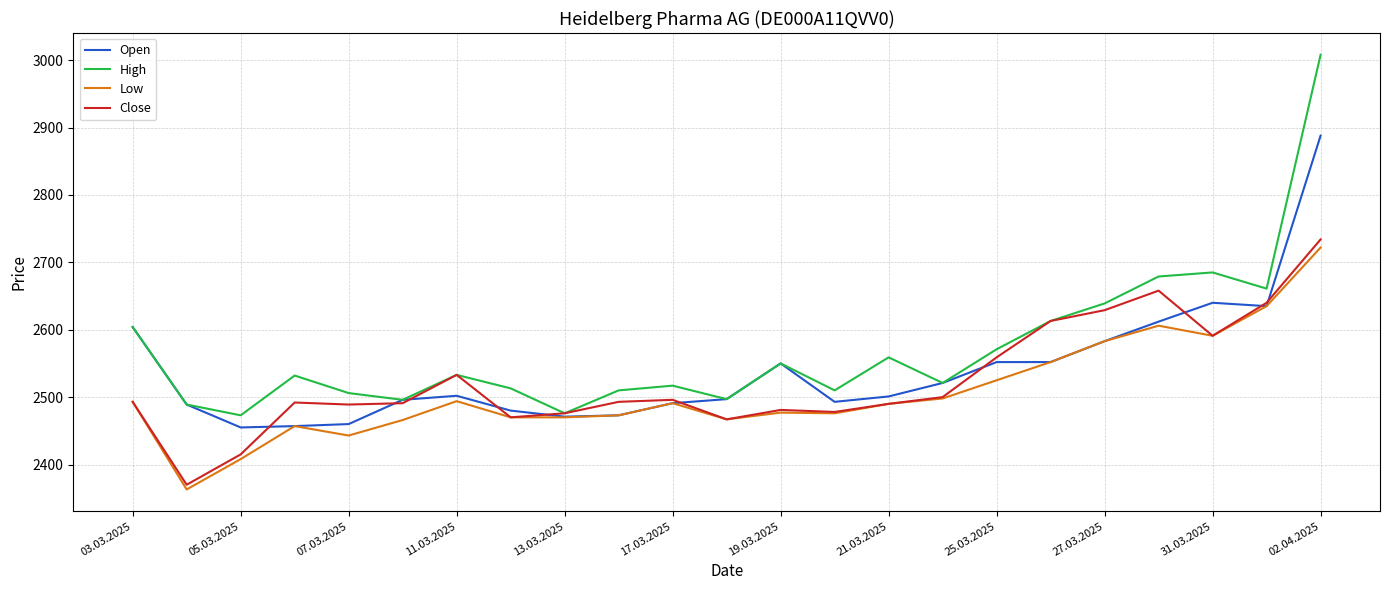

What is the smallest value displayed?

2363